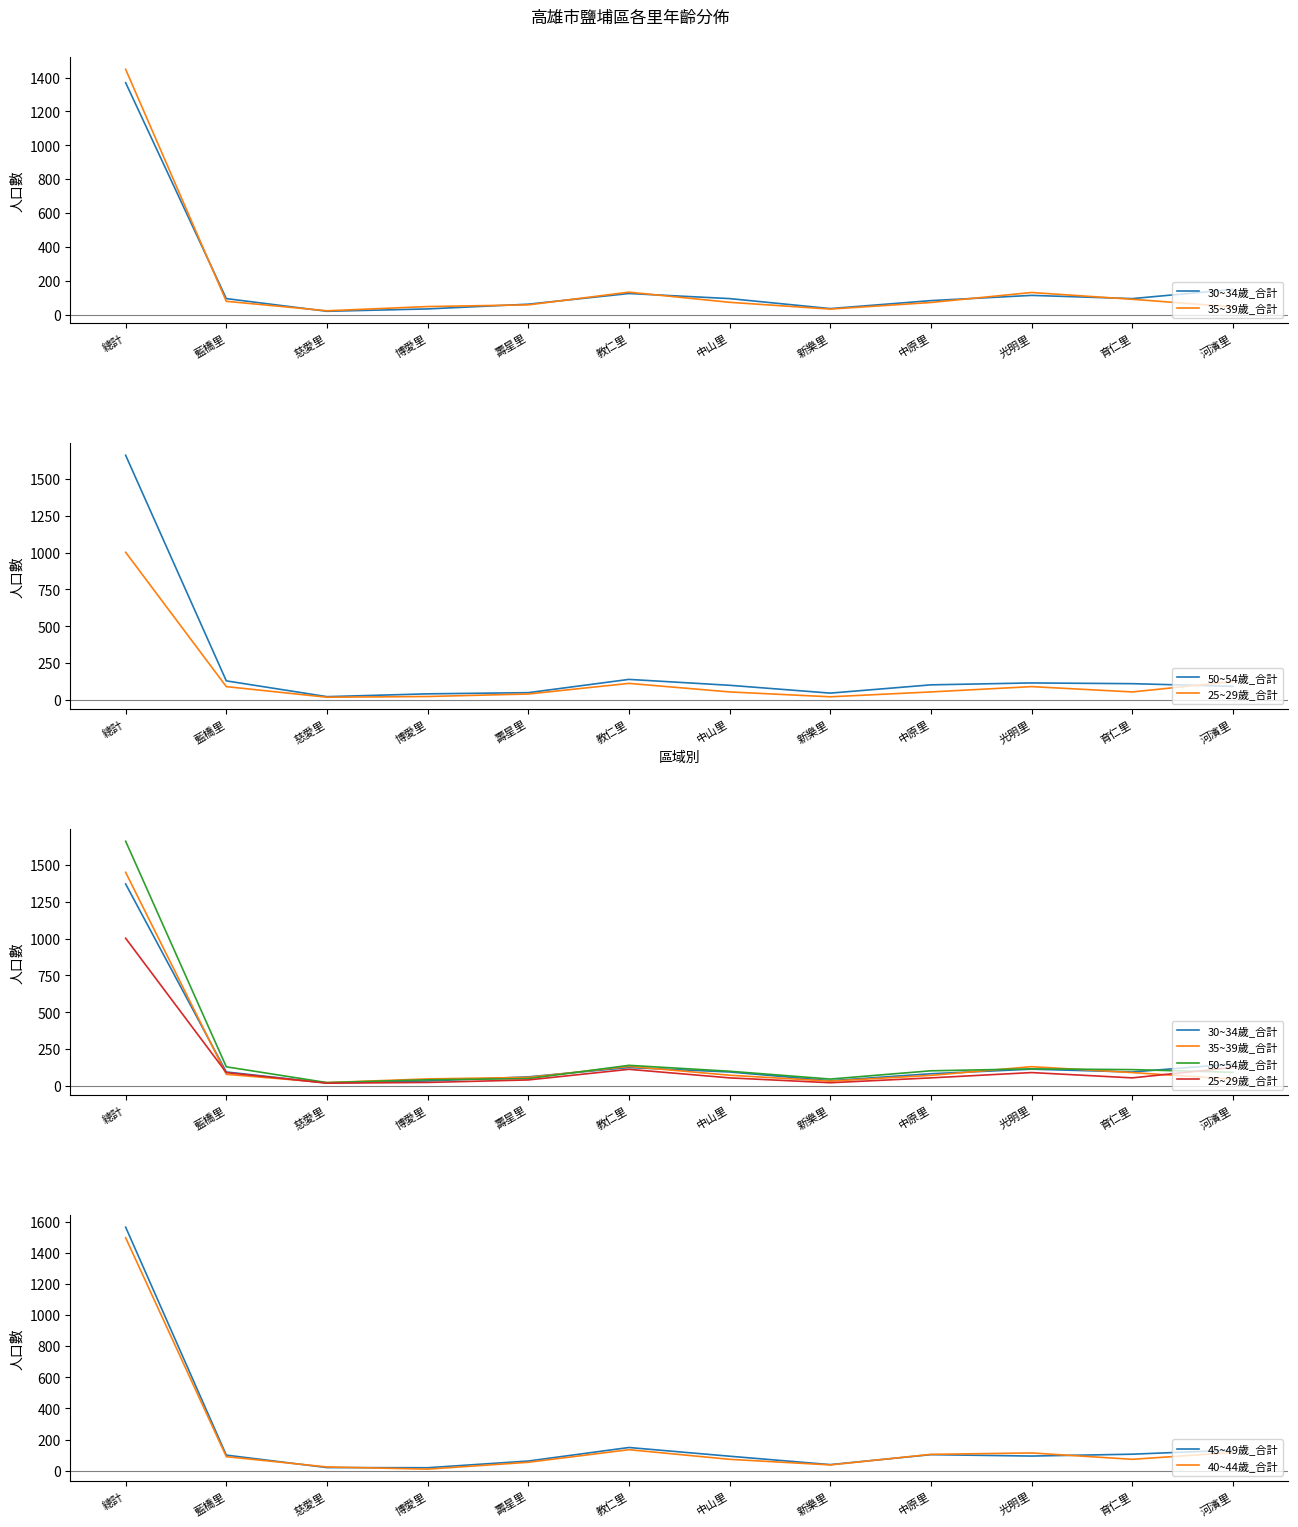

How many values in the 50~54歲_合計 series exceed 103?

5